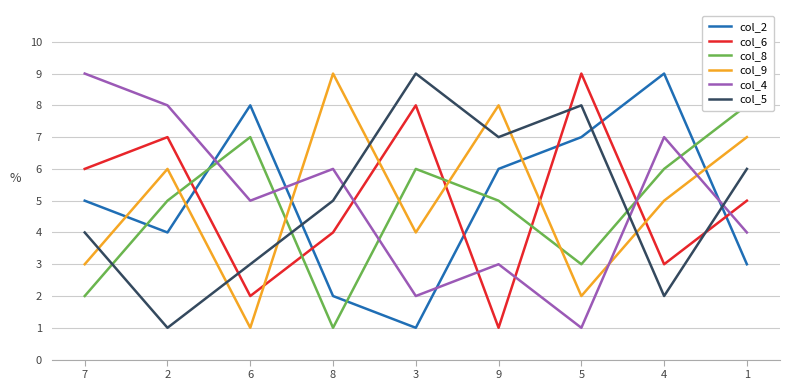

Is the value of col_2 at 5 greater than the value of col_9 at 1?

No